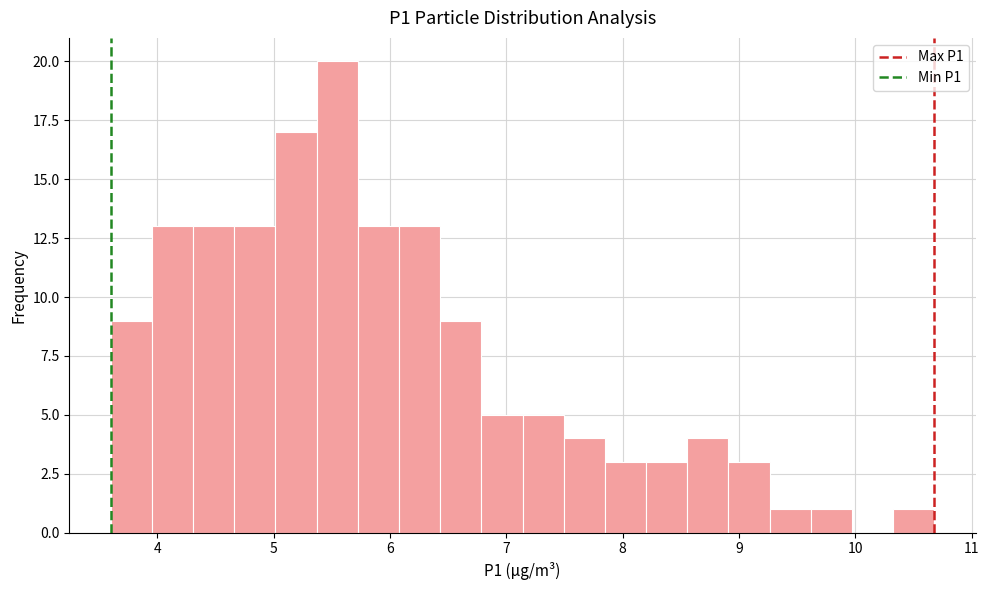

Around what value on the x-axis is the tallest bar? Give the approximate position of its centre, as read against the axis.

5.5